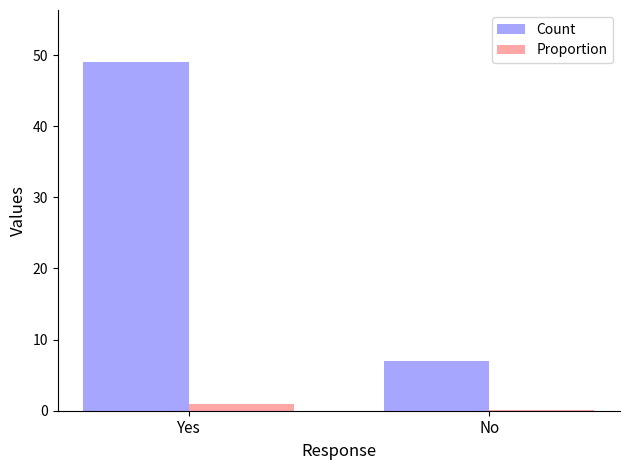

Which series has the widest spread of values?

Count